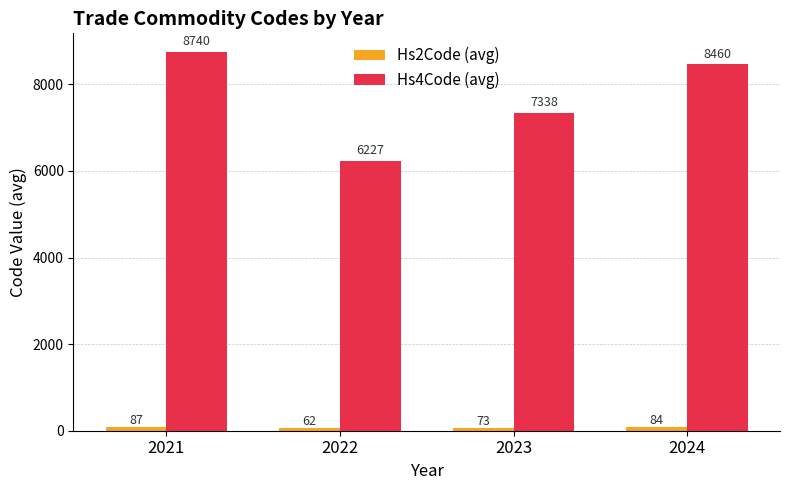

Rank the categories by Hs4Code (avg) value from highest to lowest.

2021, 2024, 2023, 2022